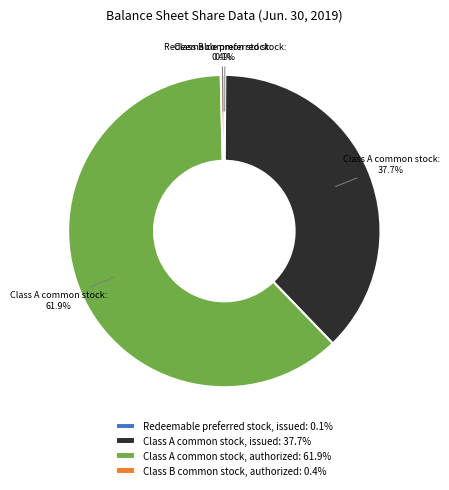

Is there a majority slice in this chart?

Yes